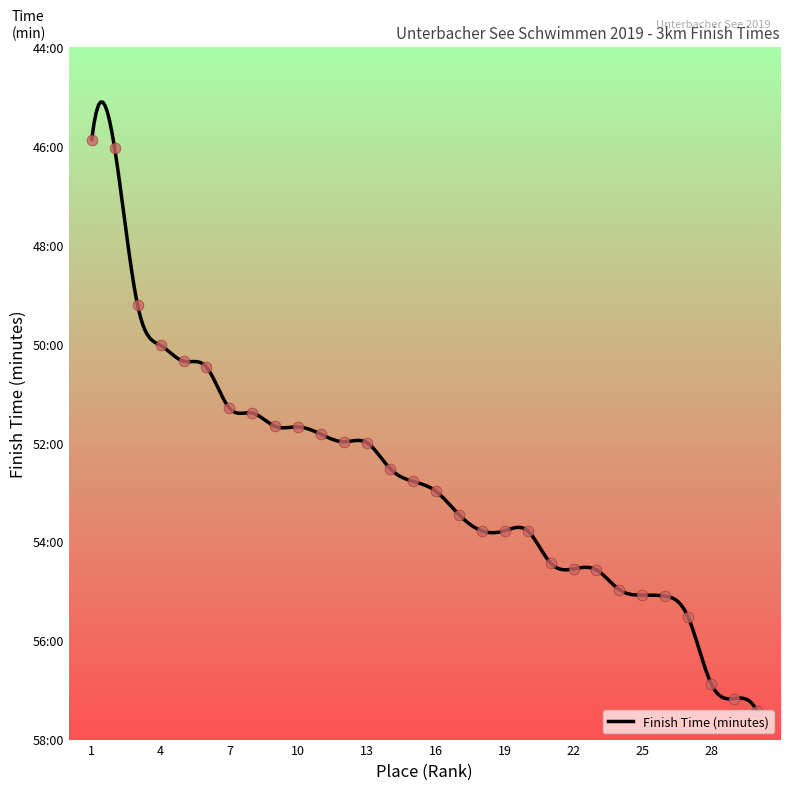

What is the ratio of the value at 13 to the value at 18?

1.0